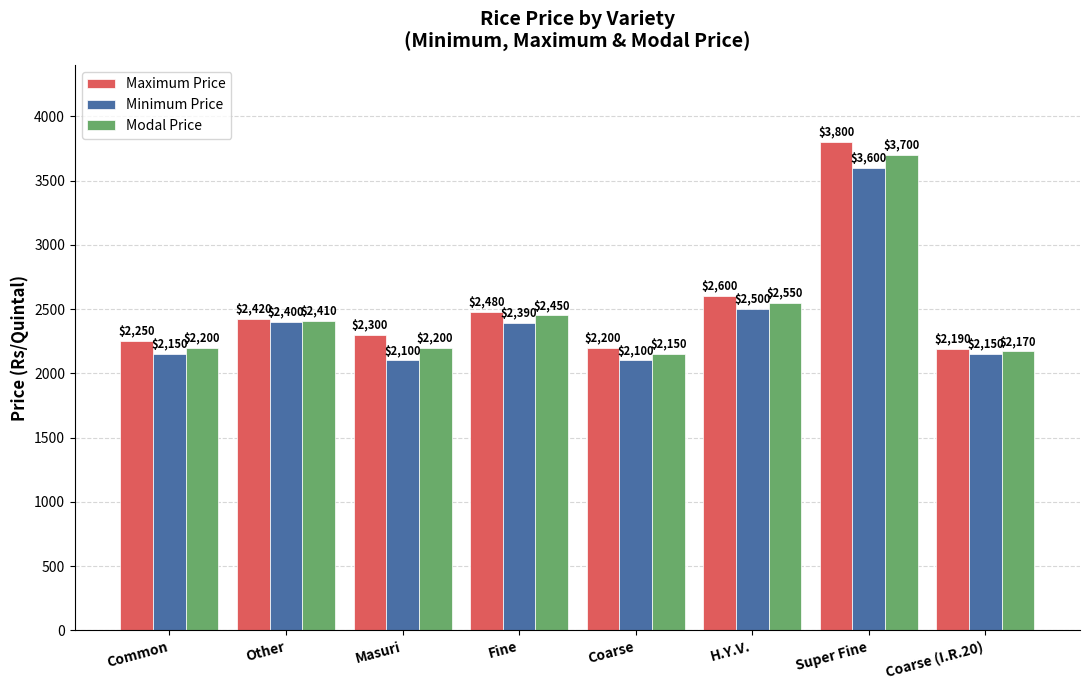

What is the approximate value of Maximum Price at Coarse (I.R.20), to the nearest 50?

2200